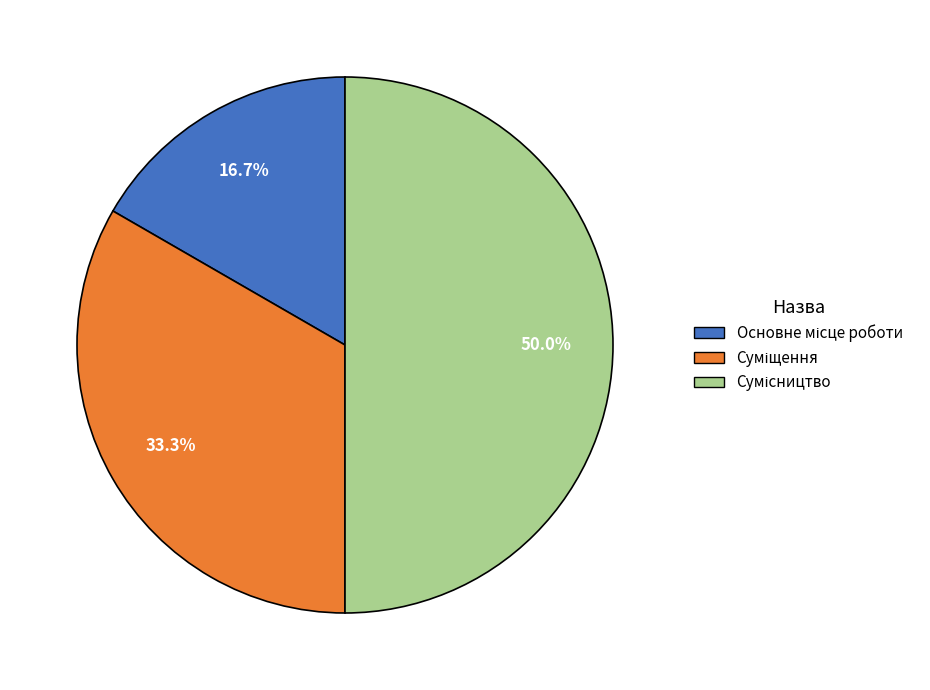

Does Сумісництво account for over 50% of the chart?

No